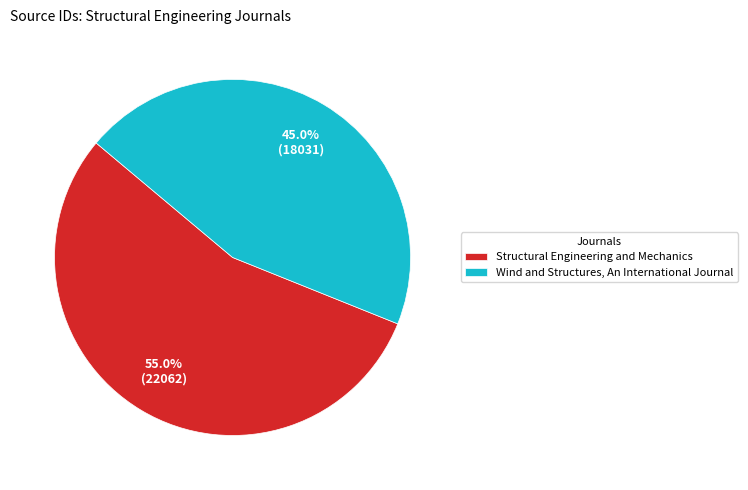

Approximately how many times larger is the value at Wind and Structures, An International Journal compared to Structural Engineering and Mechanics?

0.8